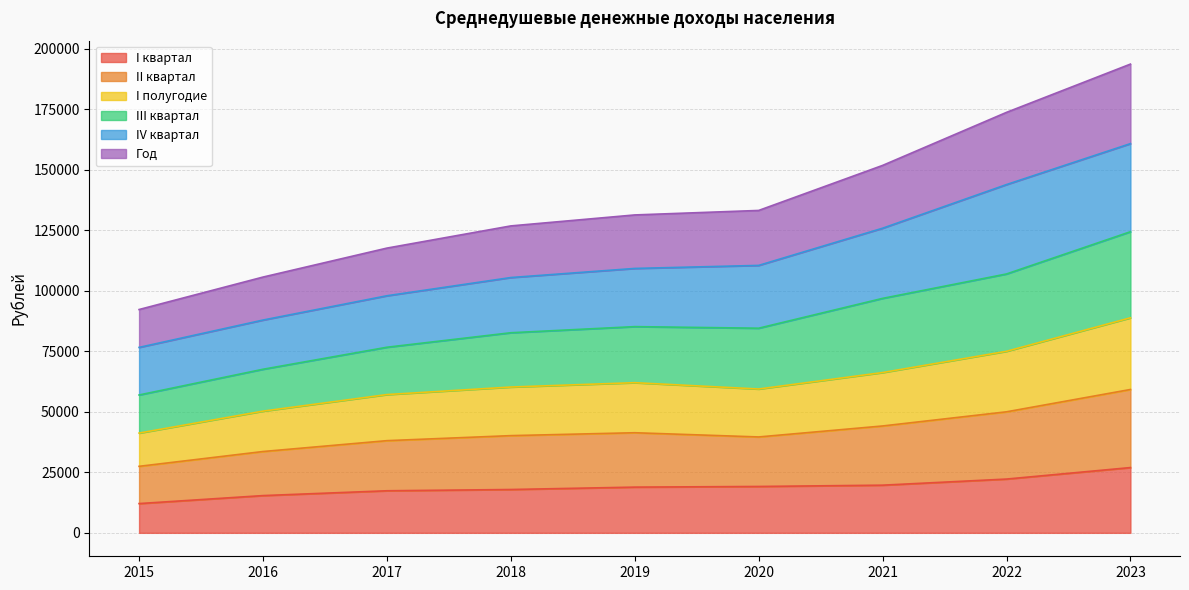

List the labels in order of III квартал value, largest first.

2023, 2022, 2021, 2020, 2019, 2018, 2017, 2016, 2015